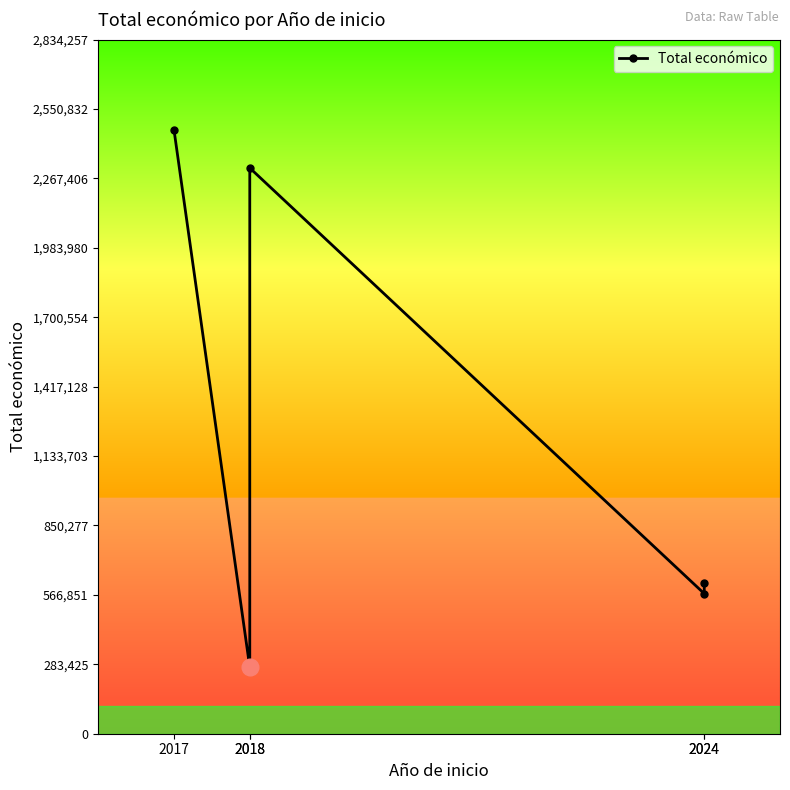

At which label is the value closest to 1368062?

2024